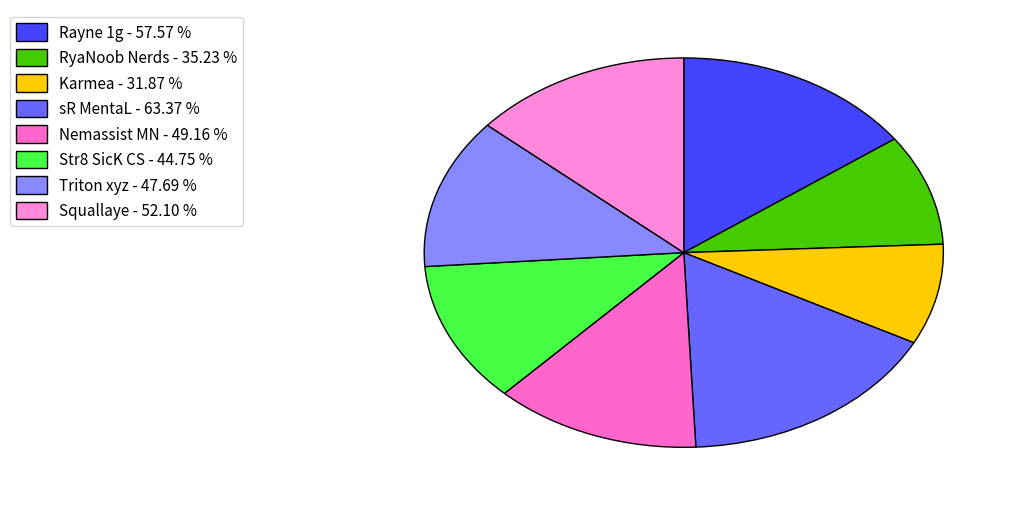

To the nearest percent, what is the average slice percentage?

12%